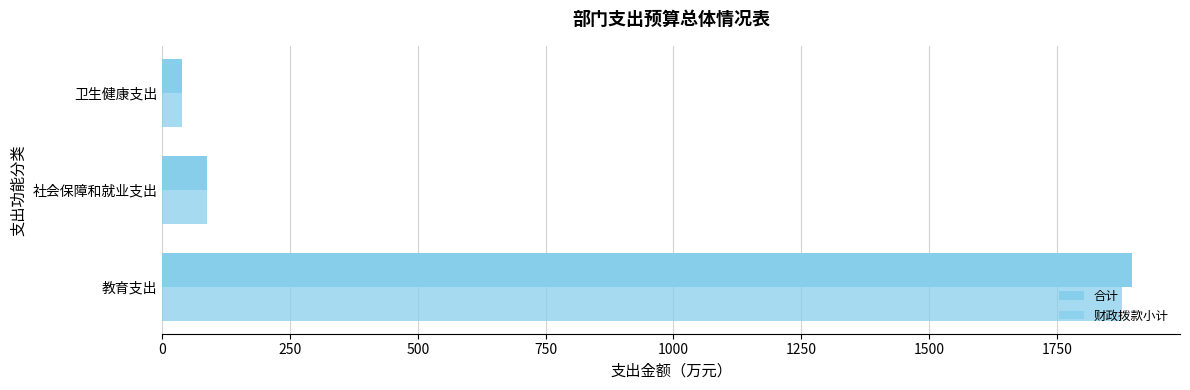

How many data points in 合计 are above 88?

2